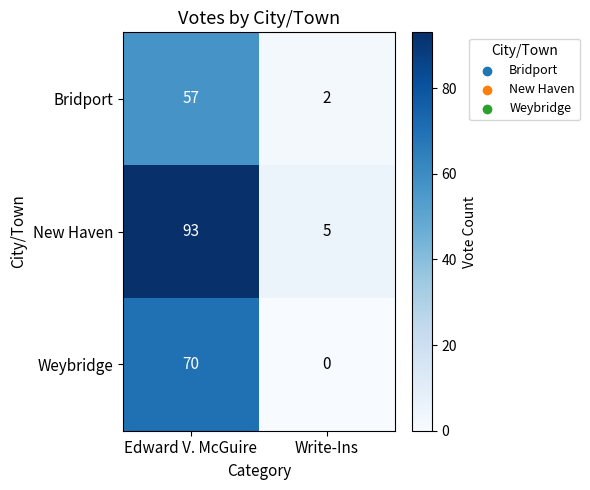

At which label is Bridport closest to 29?

Write-Ins